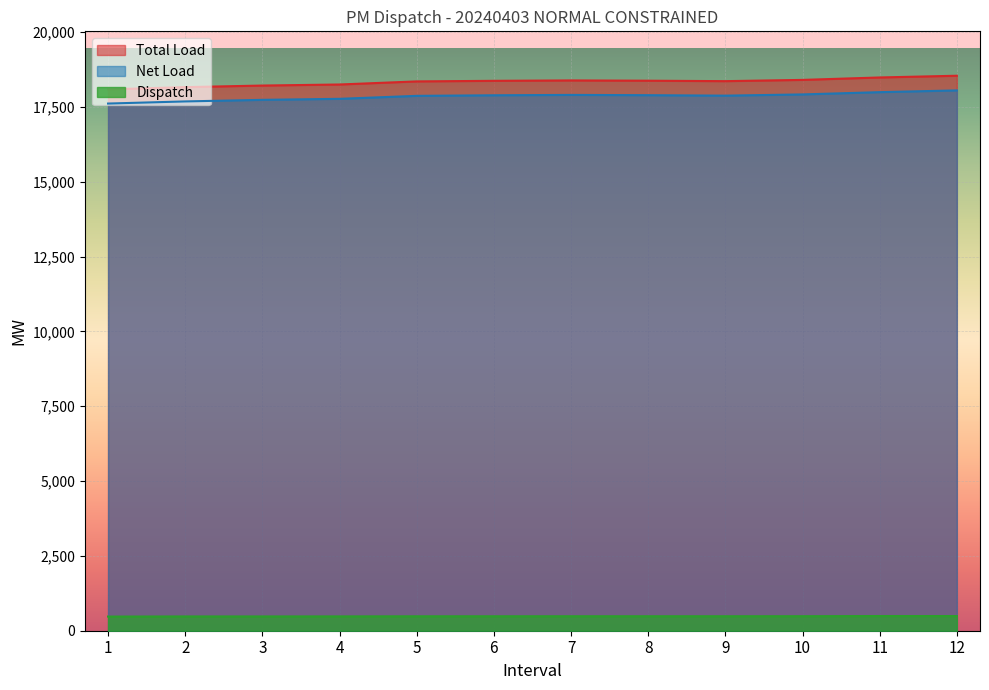

At how many categories does at least one series exceed 9774?

12